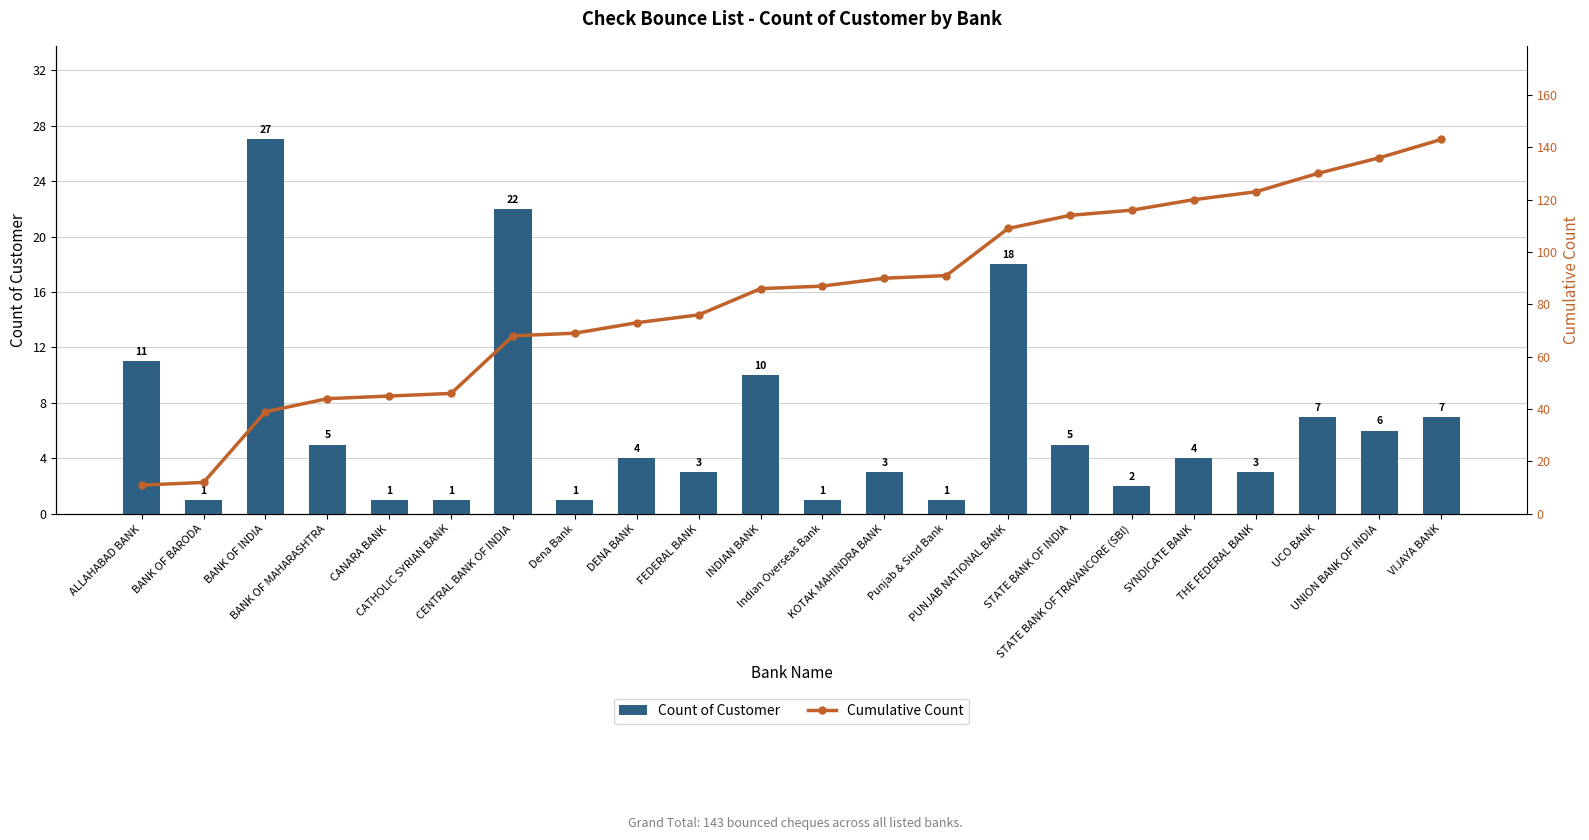

What is the label of the 11th bar from the left?

INDIAN BANK